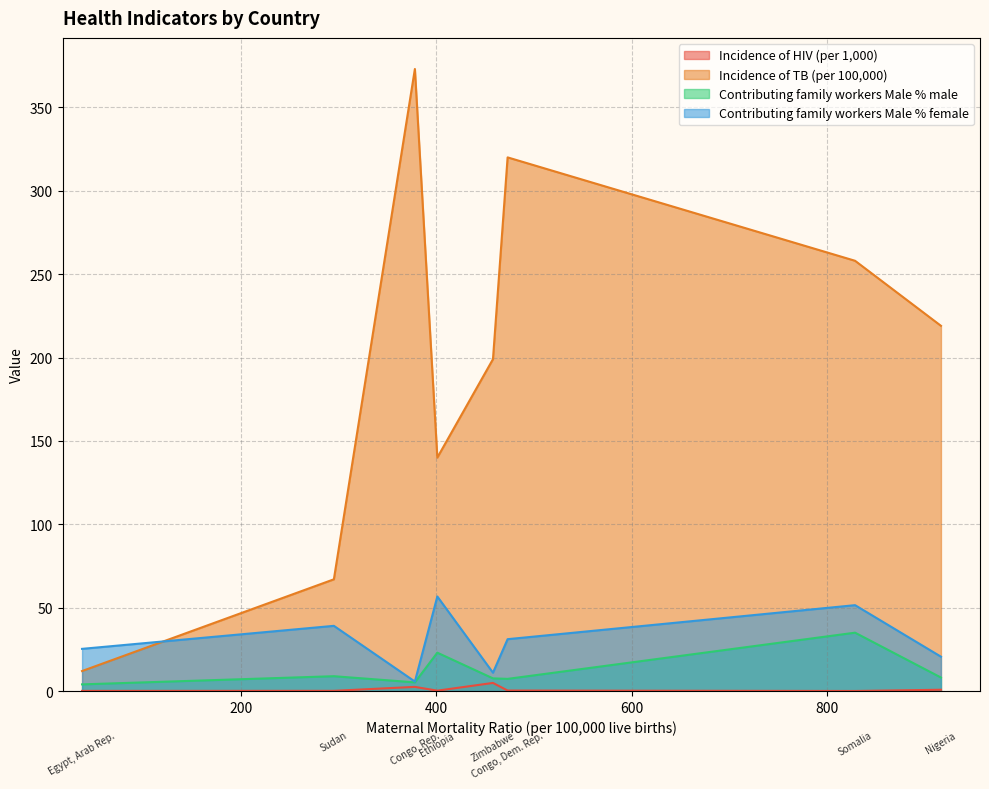

Which series has the widest spread of values?

Incidence of TB (per 100,000)